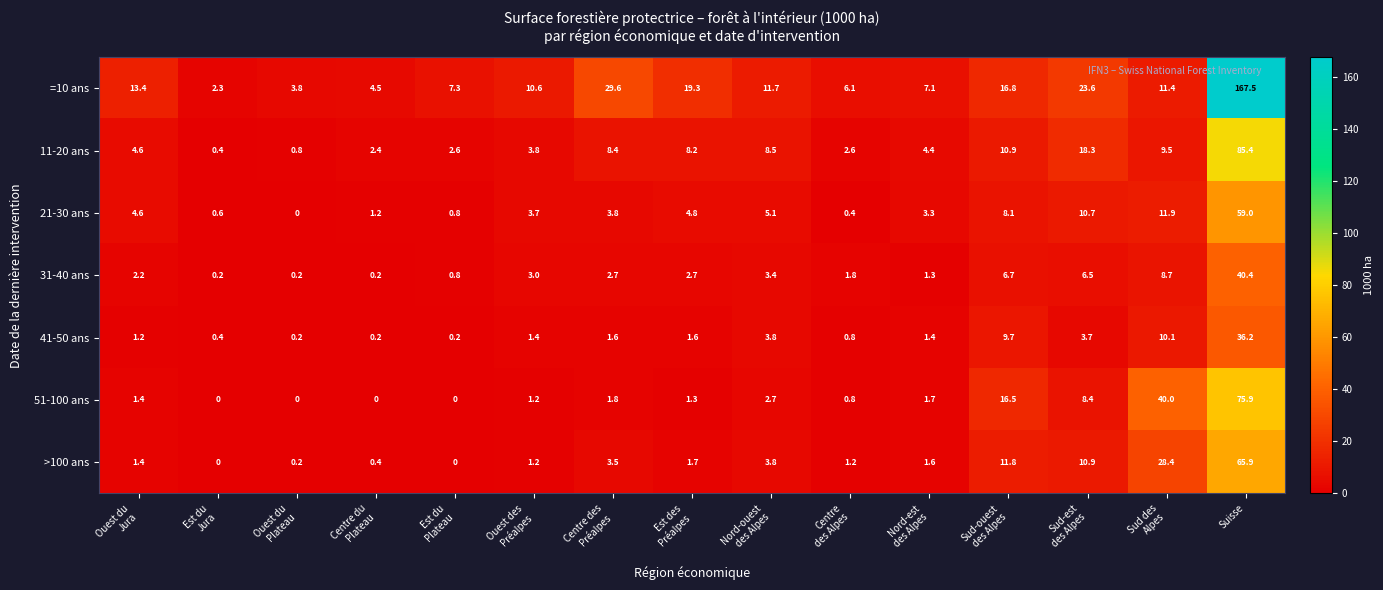

Rank the series by their maximum value, from highest to lowest.

=10 ans, 11-20 ans, 51-100 ans, >100 ans, 21-30 ans, 31-40 ans, 41-50 ans